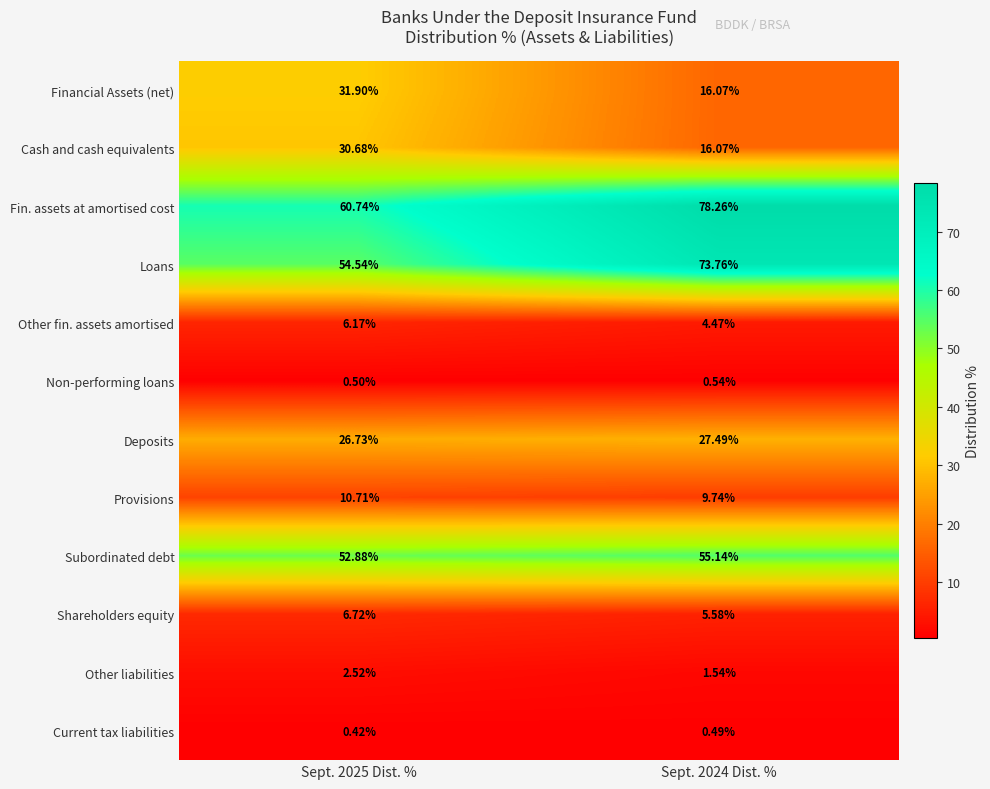

Which series changed the most between Sept. 2025 Dist. % and Sept. 2024 Dist. %?

Loans